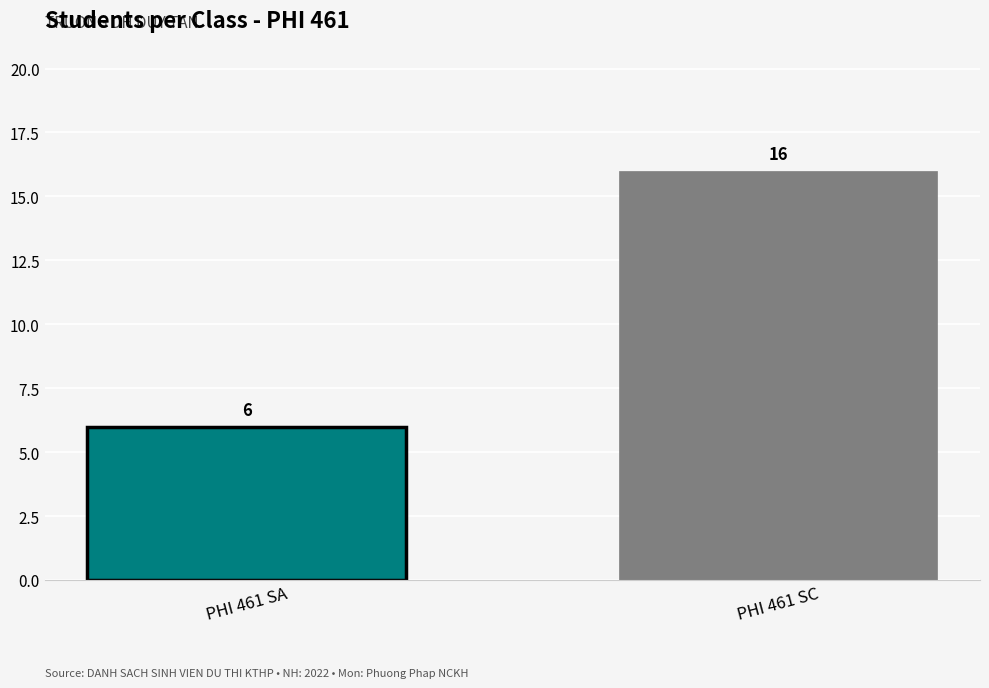

True or false: the data shows 4 at PHI 461 SA.

False